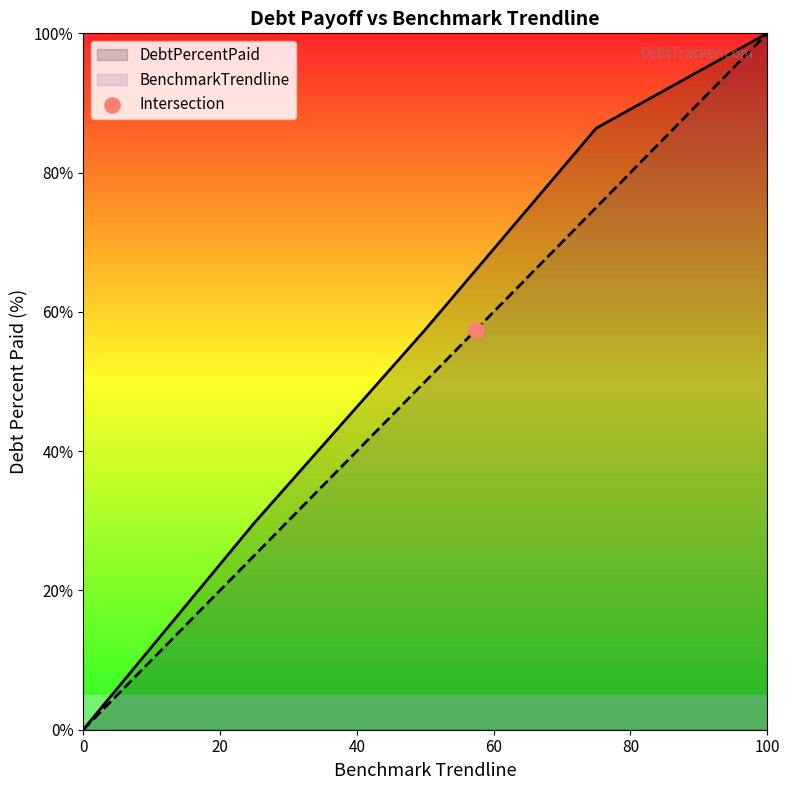

Is the value of DebtPercentPaid at Q1 greater than the value of BenchmarkTrendline at Q3?

No